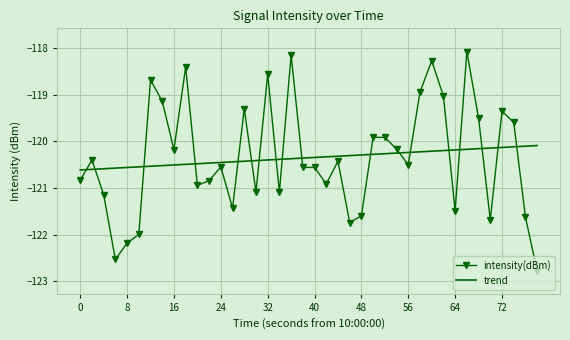

What is the difference between the maximum and minimum values in the trend series?

0.5